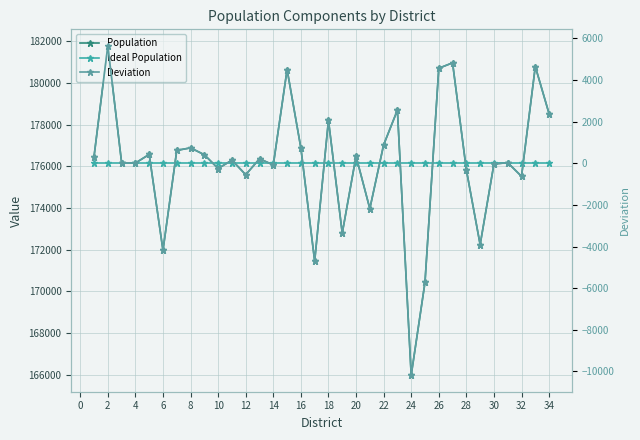

Is the value of Deviation at 22 greater than the value of Ideal Population at 24?

No